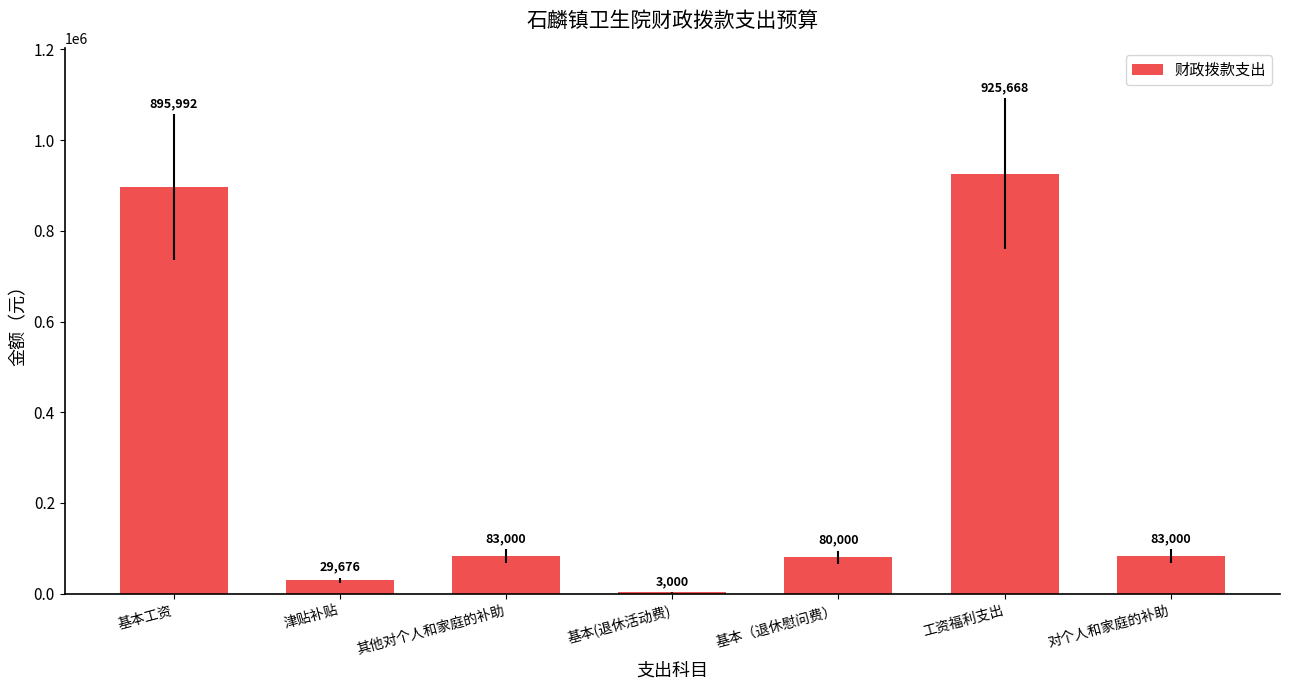

Reading left to right, what are all the values shown in this chart?

基本工资=895992	津贴补贴=29676	其他对个人和家庭的补助=83000	基本(退休活动费)=3000	基本（退休慰问费）=80000	工资福利支出=925668	对个人和家庭的补助=83000